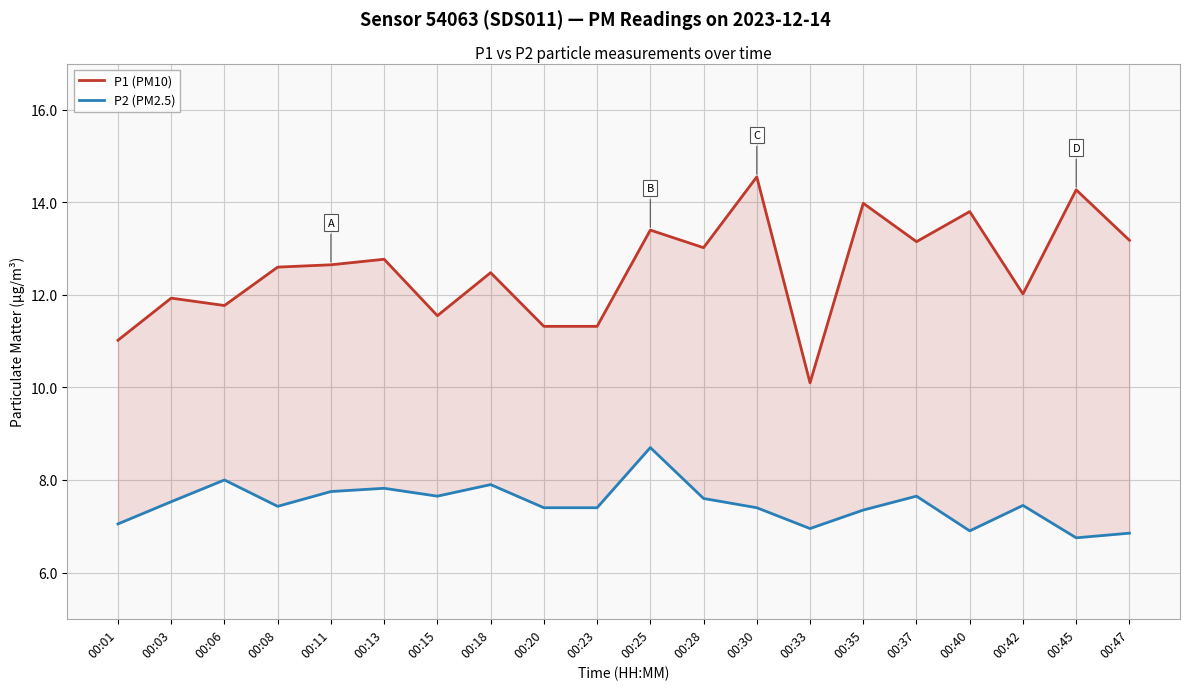

The value of P2 (PM2.5) at 00:08 is 11.4. True or false?

False